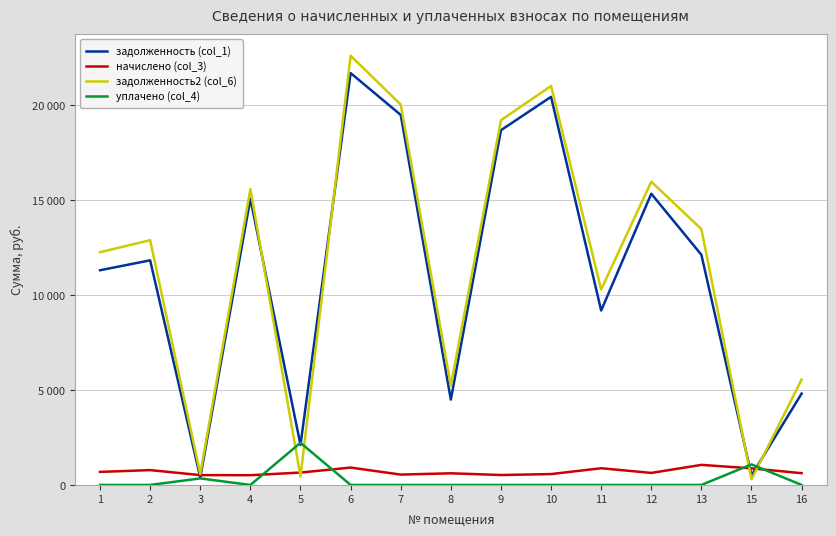

What is the minimum value for начислено (col_3)?

513.0